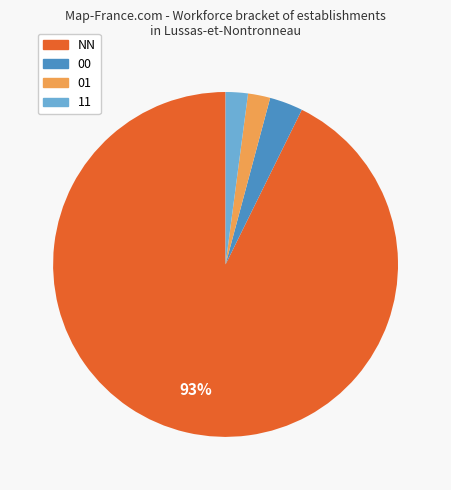

Is it true that 01 is 16% of the pie?

False